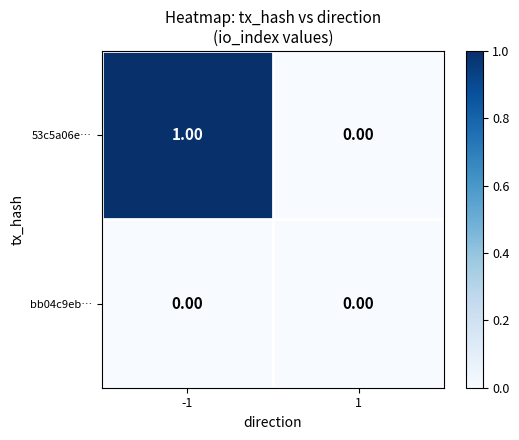

Rank the categories by 53c5a06e… value from lowest to highest.

1, -1